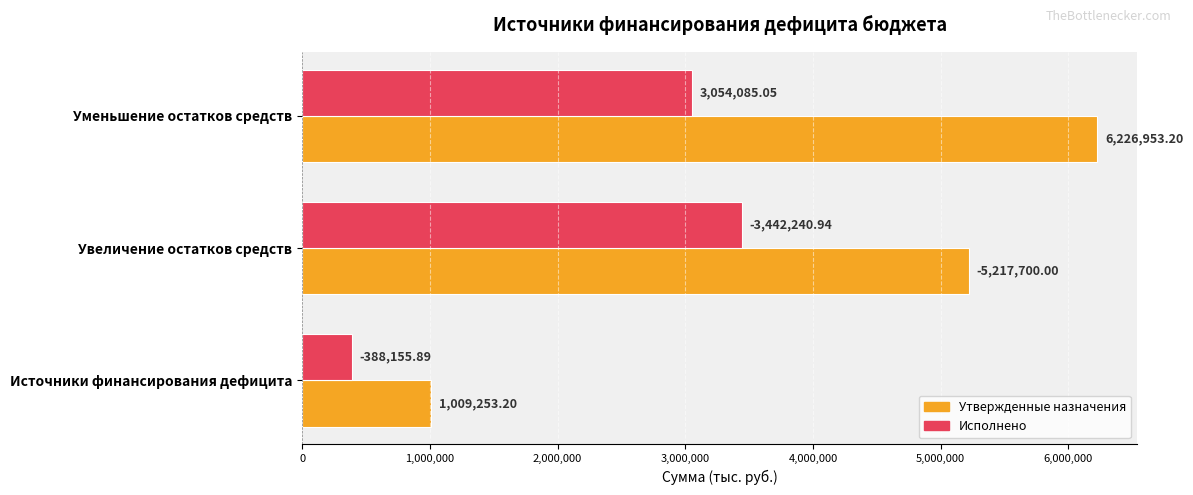

What is the difference between the maximum and minimum values in the Утвержденные назначения series?

5217700.0